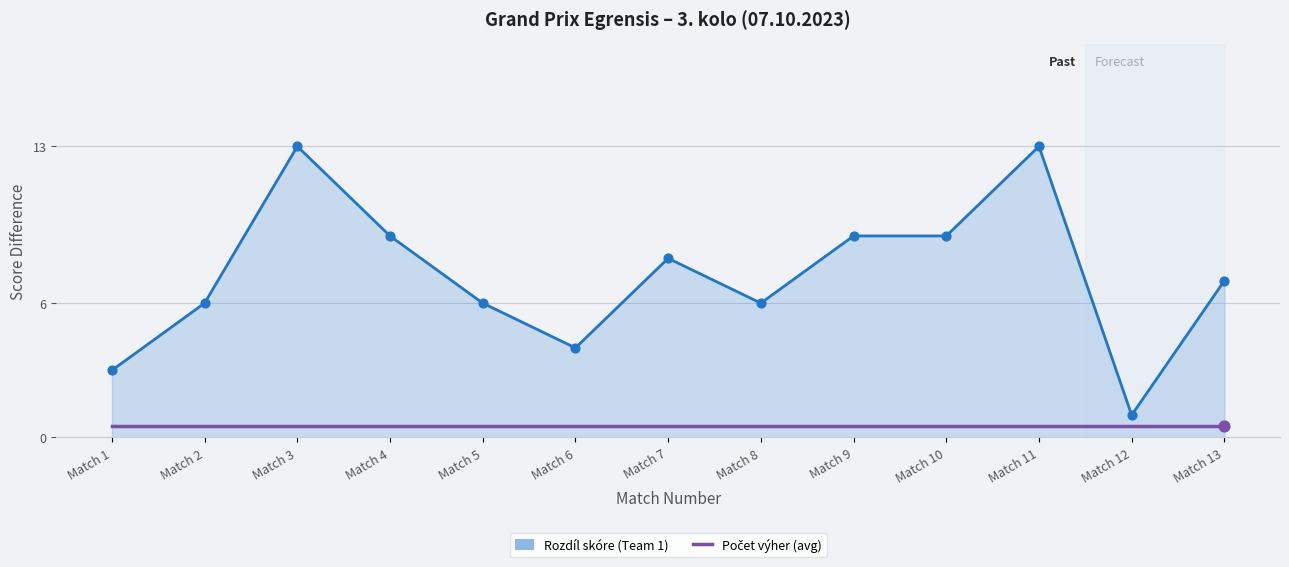

Between Match 6 and Match 12, which series saw the biggest shift?

Rozdíl skóre (Team 1)